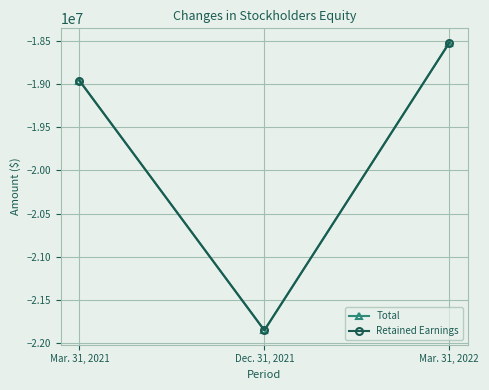

What is the difference between the maximum and second lowest values in the Retained Earnings series?

438410